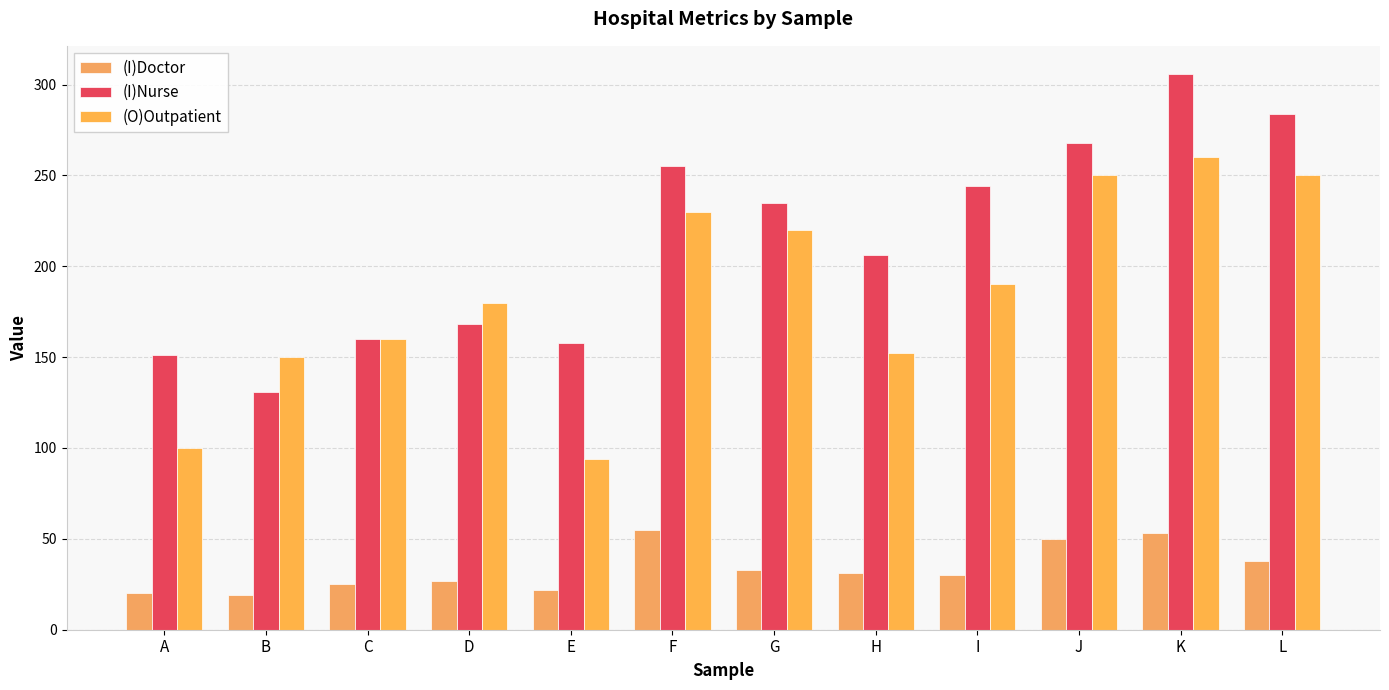

Between G and D, which is larger?

G